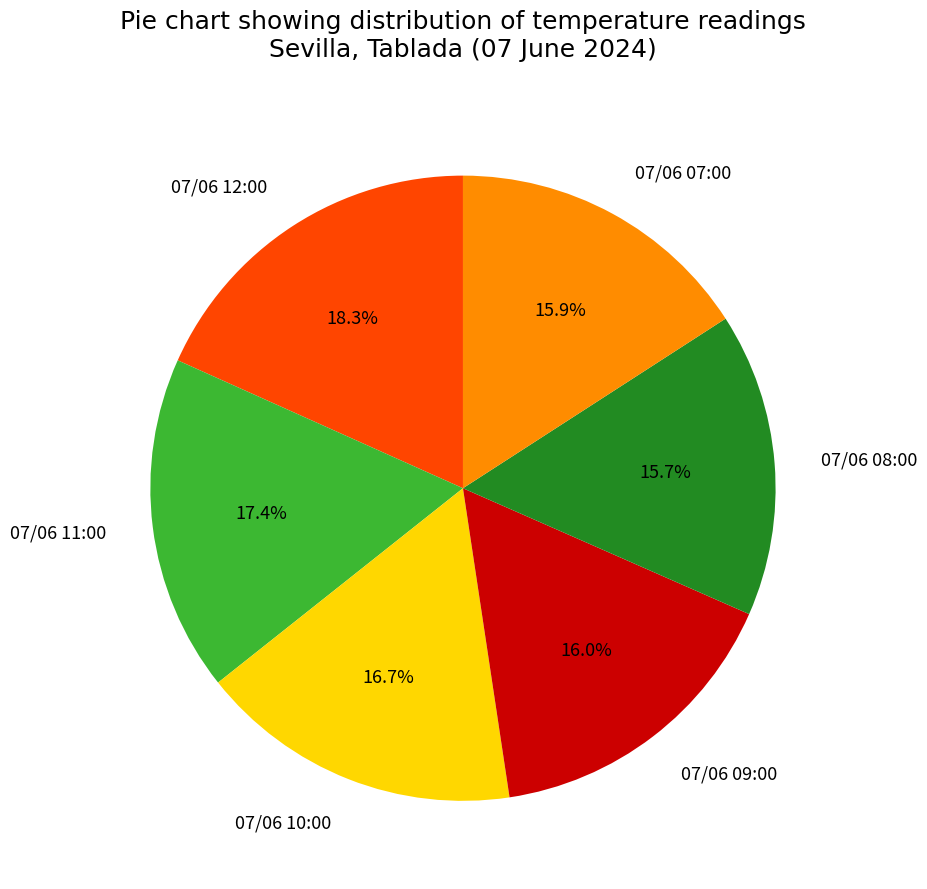

Combined, what portion of the pie is 07/06 11:00 and 07/06 12:00?

35.7%